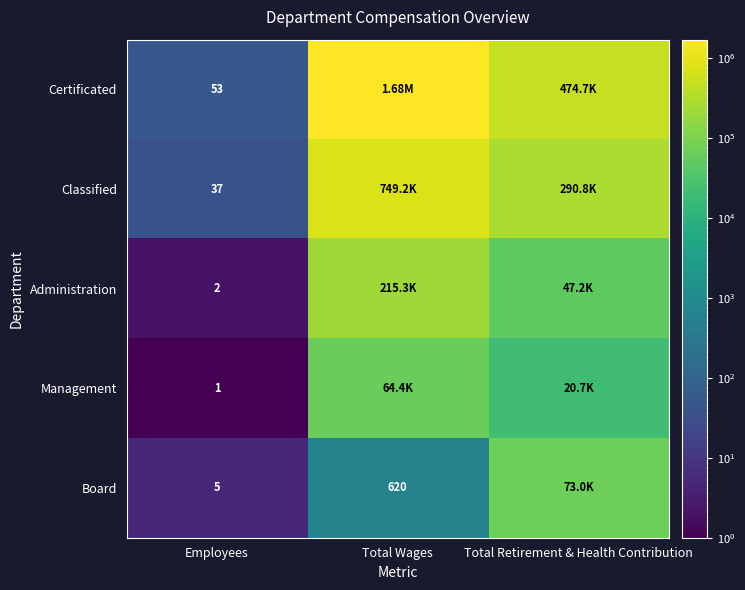

Rank the series at Employees from lowest to highest value.

Management, Administration, Board, Classified, Certificated